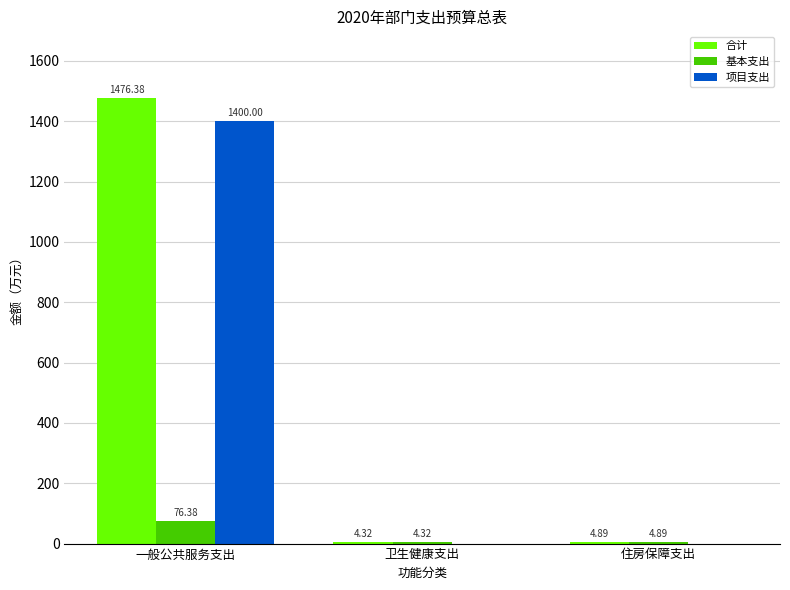

At which category does the chart reach its peak across all series?

一般公共服务支出